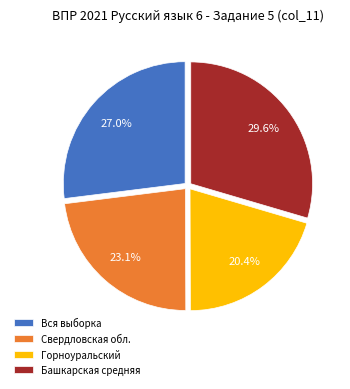

Which has a higher value, Свердловская обл. or Башкарская средняя?

Башкарская средняя